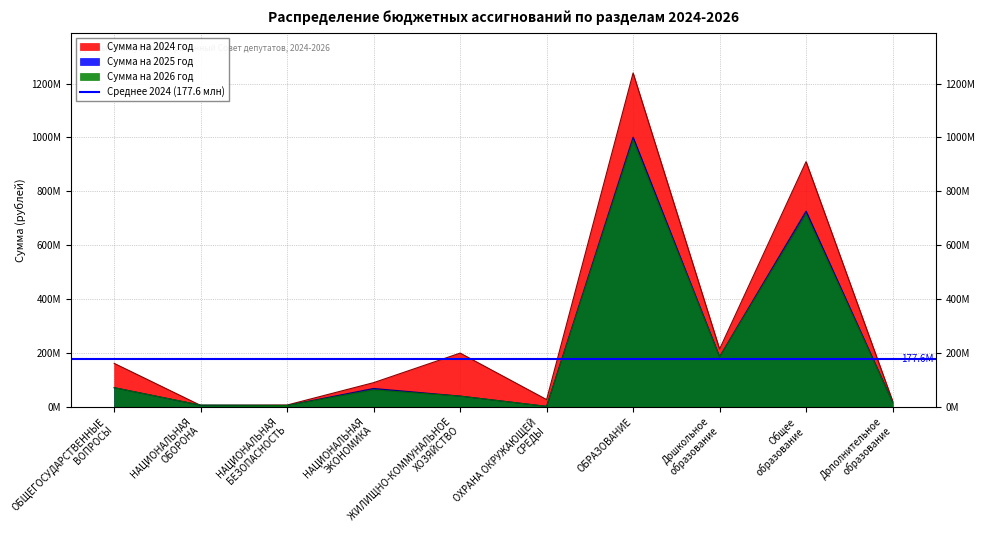

What is the total value across all series at НАЦИОНАЛЬНАЯ
ОБОРОНА?

17177200.0